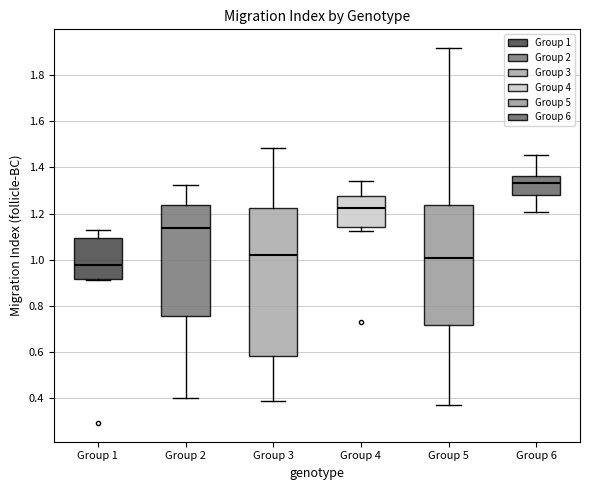

Where is the lower edge of the box for Group 3 on the y-axis? The values are not printed on the chart, so give them approximately, as read against the axis.

0.58